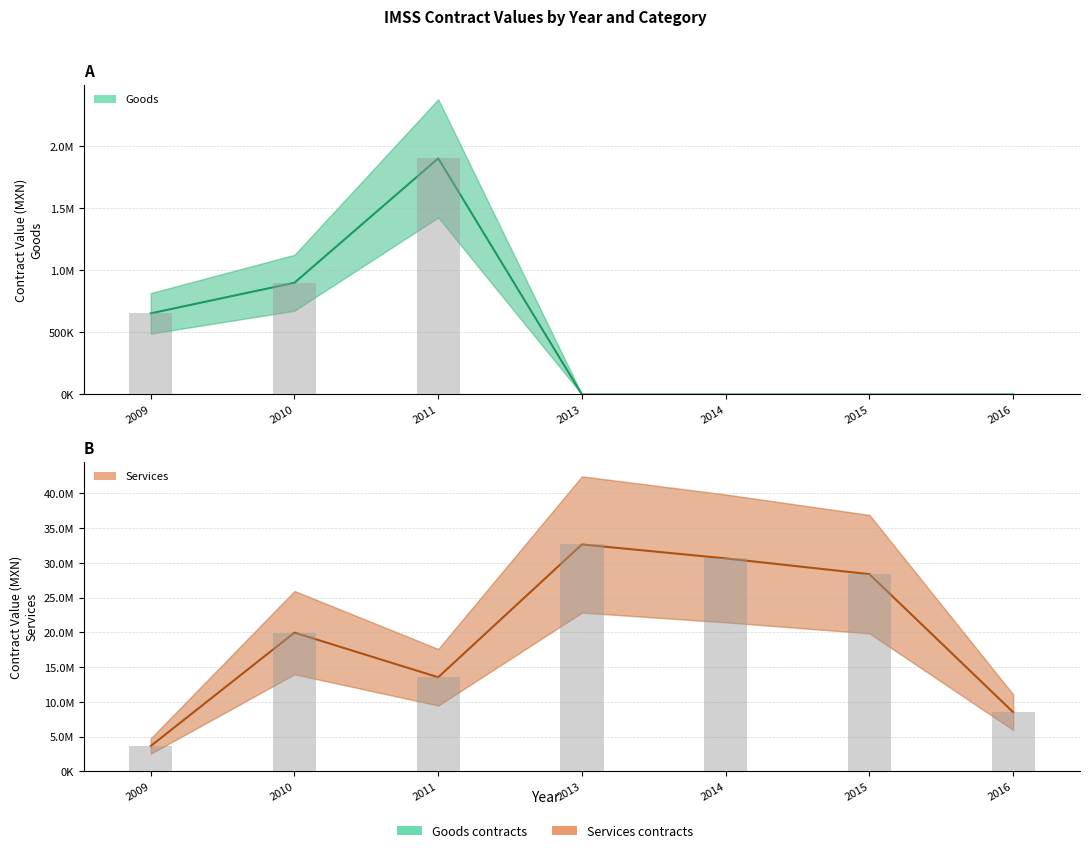

How many data points in services are less than 19957317?

3